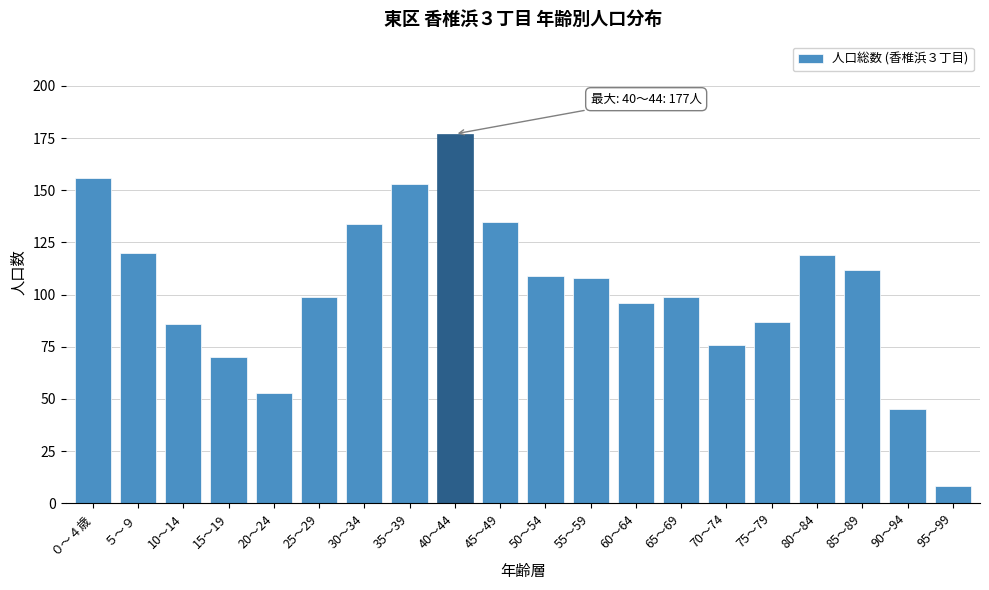

Reading left to right, extract all data points from this chart.

156	120	86	70	53	99	134	153	177	135	109	108	96	99	76	87	119	112	45	8